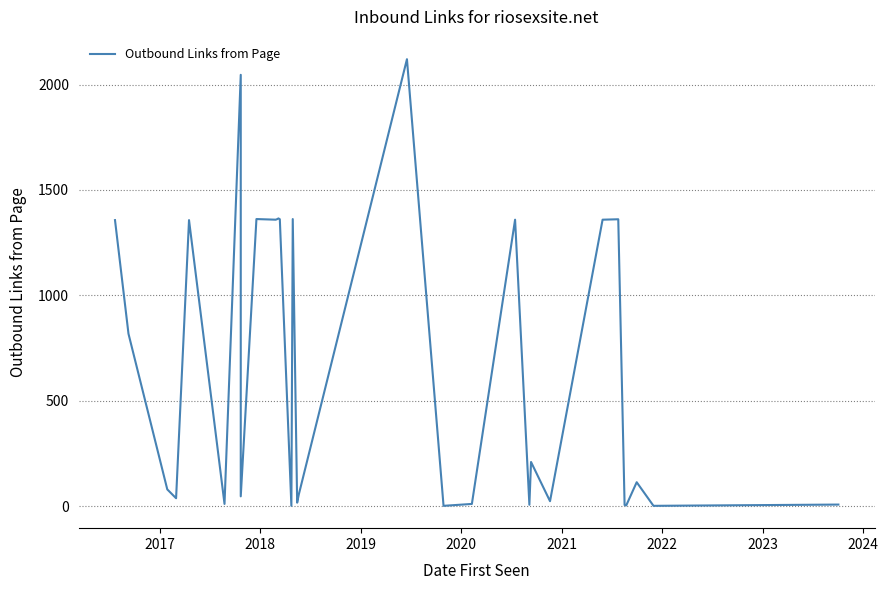

What is the value of the 18th point from the left?

2120